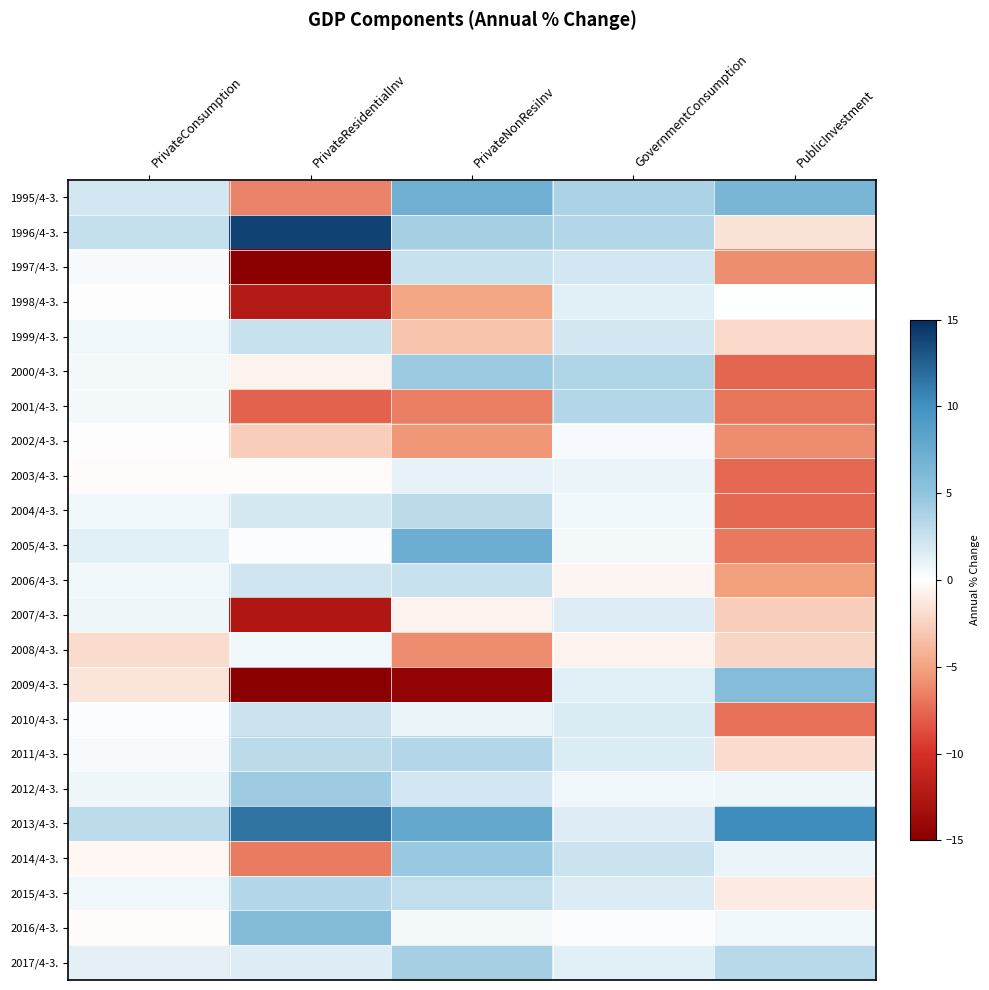

Reading left to right, extract all data points from this chart.

1995/4-3.: PrivateConsumption=2.1	PrivateResidentialInv=-6.4	PrivateNonResiInv=7.1	GovernmentConsumption=3.8	PublicInvestment=6.5
1996/4-3.: PrivateConsumption=2.6	PrivateResidentialInv=14.0	PrivateNonResiInv=4.0	GovernmentConsumption=3.4	PublicInvestment=-1.6
1997/4-3.: PrivateConsumption=0.4	PrivateResidentialInv=-17.2	PrivateNonResiInv=2.5	GovernmentConsumption=2.0	PublicInvestment=-5.9
1998/4-3.: PrivateConsumption=-0.1	PrivateResidentialInv=-12.1	PrivateNonResiInv=-4.9	GovernmentConsumption=1.4	PublicInvestment=0.1
1999/4-3.: PrivateConsumption=0.7	PrivateResidentialInv=2.5	PrivateNonResiInv=-3.2	GovernmentConsumption=2.0	PublicInvestment=-2.0
2000/4-3.: PrivateConsumption=0.5	PrivateResidentialInv=-0.7	PrivateNonResiInv=4.5	GovernmentConsumption=3.6	PublicInvestment=-7.7
2001/4-3.: PrivateConsumption=0.5	PrivateResidentialInv=-7.8	PrivateNonResiInv=-6.6	GovernmentConsumption=3.4	PublicInvestment=-7.0
2002/4-3.: PrivateConsumption=-0.1	PrivateResidentialInv=-2.8	PrivateNonResiInv=-5.6	GovernmentConsumption=0.4	PublicInvestment=-6.0
2003/4-3.: PrivateConsumption=-0.2	PrivateResidentialInv=-0.2	PrivateNonResiInv=1.1	GovernmentConsumption=0.9	PublicInvestment=-7.6
2004/4-3.: PrivateConsumption=0.6	PrivateResidentialInv=1.9	PrivateNonResiInv=3.1	GovernmentConsumption=0.7	PublicInvestment=-7.6
2005/4-3.: PrivateConsumption=1.3	PrivateResidentialInv=0.2	PrivateNonResiInv=7.3	GovernmentConsumption=0.5	PublicInvestment=-6.8
2006/4-3.: PrivateConsumption=0.6	PrivateResidentialInv=2.2	PrivateNonResiInv=2.5	GovernmentConsumption=-0.5	PublicInvestment=-5.2
2007/4-3.: PrivateConsumption=0.8	PrivateResidentialInv=-12.5	PrivateNonResiInv=-0.6	GovernmentConsumption=1.5	PublicInvestment=-2.8
2008/4-3.: PrivateConsumption=-1.9	PrivateResidentialInv=0.7	PrivateNonResiInv=-6.0	GovernmentConsumption=-0.6	PublicInvestment=-2.3
2009/4-3.: PrivateConsumption=-1.5	PrivateResidentialInv=-22.7	PrivateNonResiInv=-14.4	GovernmentConsumption=1.3	PublicInvestment=5.8
2010/4-3.: PrivateConsumption=0.2	PrivateResidentialInv=2.4	PrivateNonResiInv=0.9	GovernmentConsumption=1.7	PublicInvestment=-7.2
2011/4-3.: PrivateConsumption=0.4	PrivateResidentialInv=3.1	PrivateNonResiInv=3.4	GovernmentConsumption=1.6	PublicInvestment=-1.9
2012/4-3.: PrivateConsumption=0.8	PrivateResidentialInv=4.4	PrivateNonResiInv=2.1	GovernmentConsumption=0.6	PublicInvestment=0.8
2013/4-3.: PrivateConsumption=3.0	PrivateResidentialInv=11.5	PrivateNonResiInv=7.8	GovernmentConsumption=1.5	PublicInvestment=10.2
2014/4-3.: PrivateConsumption=-0.4	PrivateResidentialInv=-6.7	PrivateNonResiInv=4.6	GovernmentConsumption=2.4	PublicInvestment=0.9
2015/4-3.: PrivateConsumption=0.7	PrivateResidentialInv=3.5	PrivateNonResiInv=2.7	GovernmentConsumption=1.6	PublicInvestment=-1.1
2016/4-3.: PrivateConsumption=-0.2	PrivateResidentialInv=5.9	PrivateNonResiInv=0.5	GovernmentConsumption=0.2	PublicInvestment=0.6
2017/4-3.: PrivateConsumption=1.2	PrivateResidentialInv=1.5	PrivateNonResiInv=4.0	GovernmentConsumption=1.3	PublicInvestment=3.2